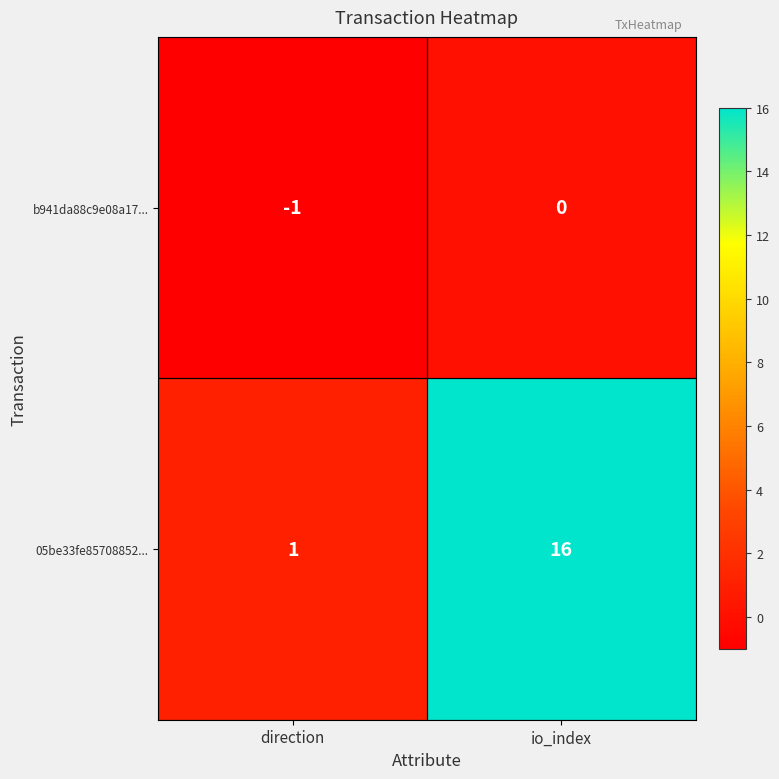

What is the total value across all series at io_index?

16